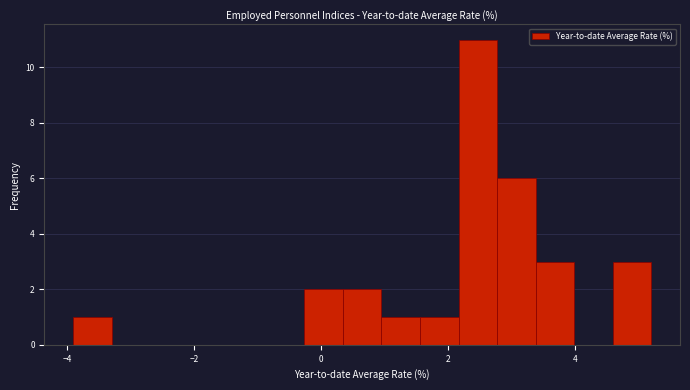

Read against the x-axis, roughly where is the centre of the tallest bar?

2.4